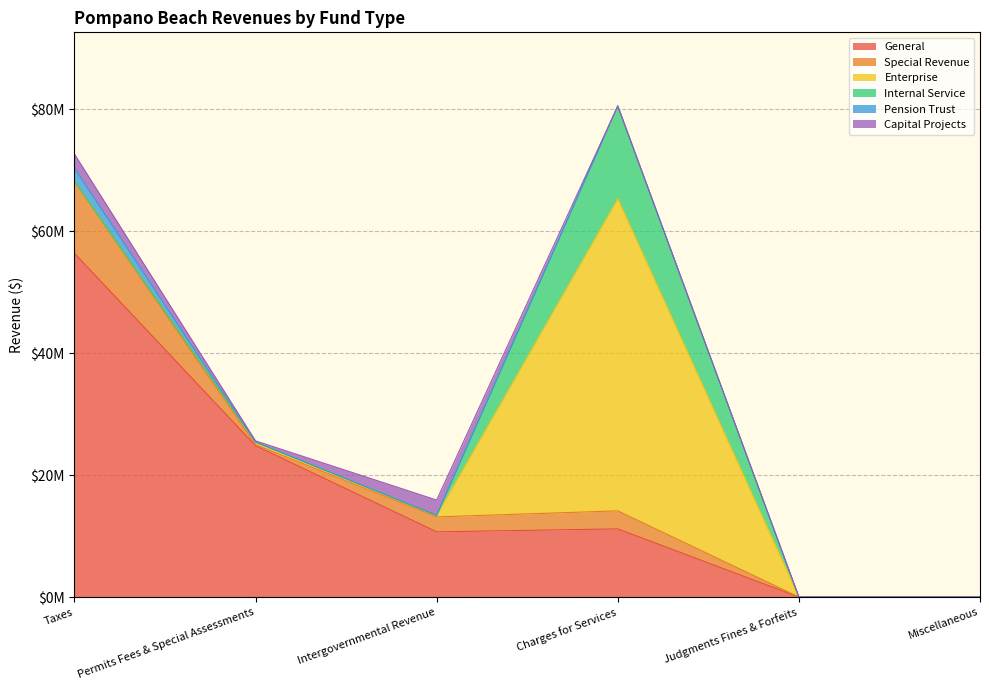

What is the total value across all series at Charges for Services?

80526649